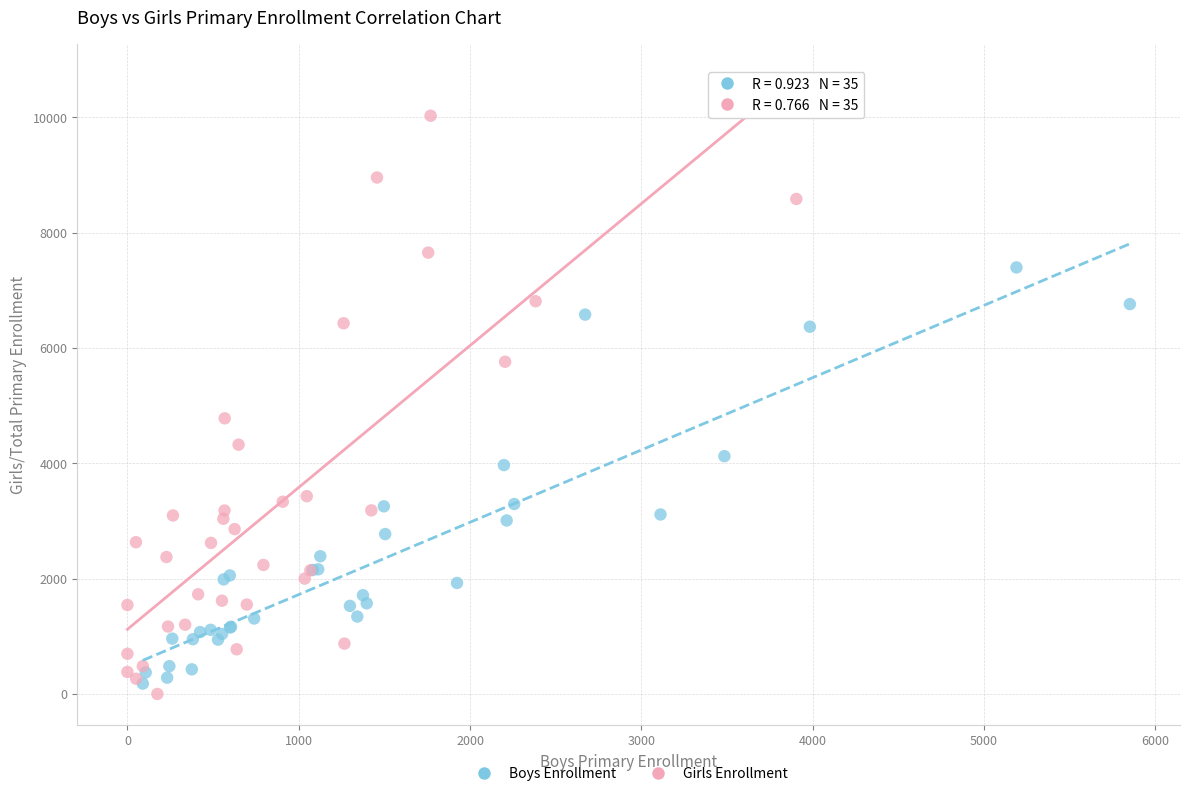

Which series reaches the minimum Y coordinate?

Girls Enrollment